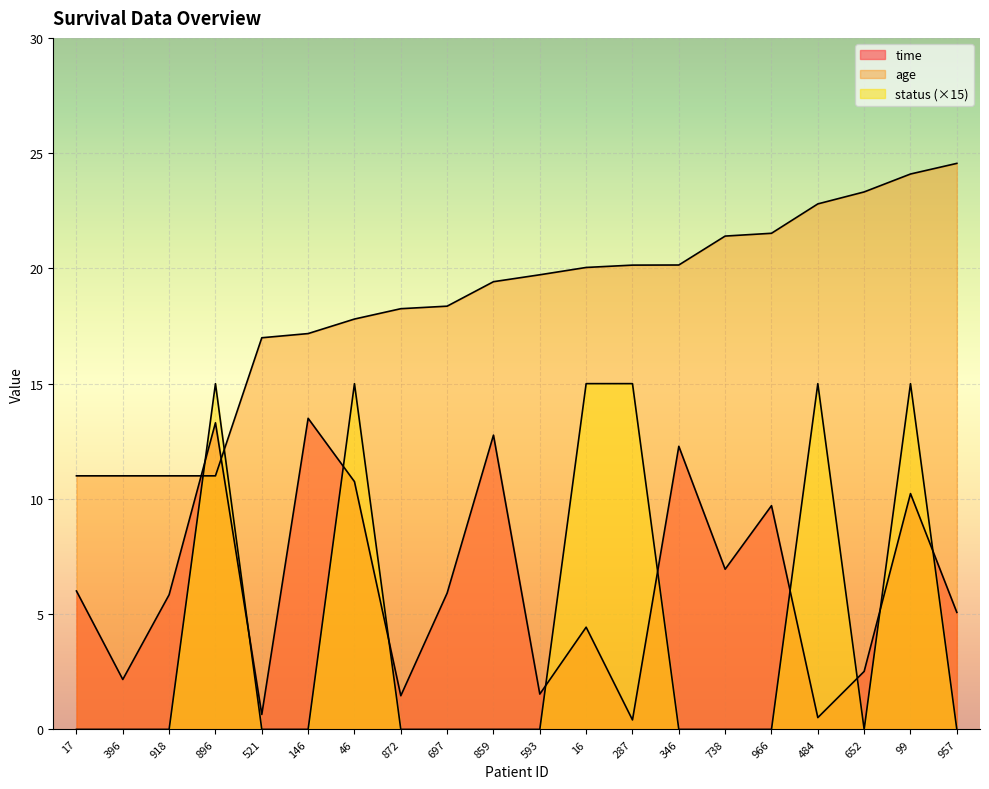

What is the label of the 2nd point from the left?

396